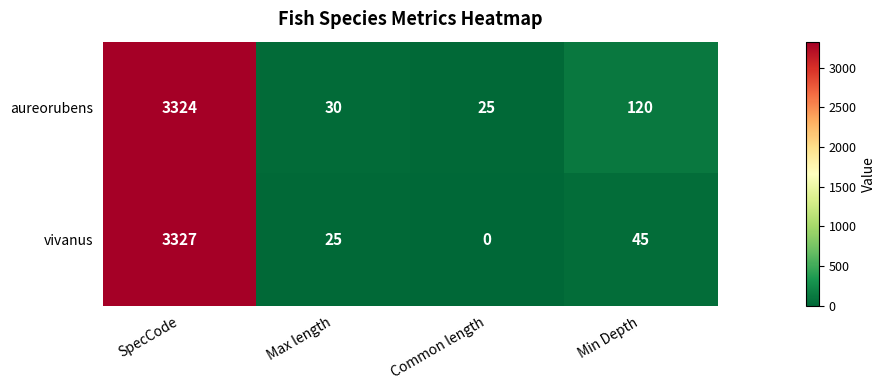

What is the total value across all series at SpecCode?

6651